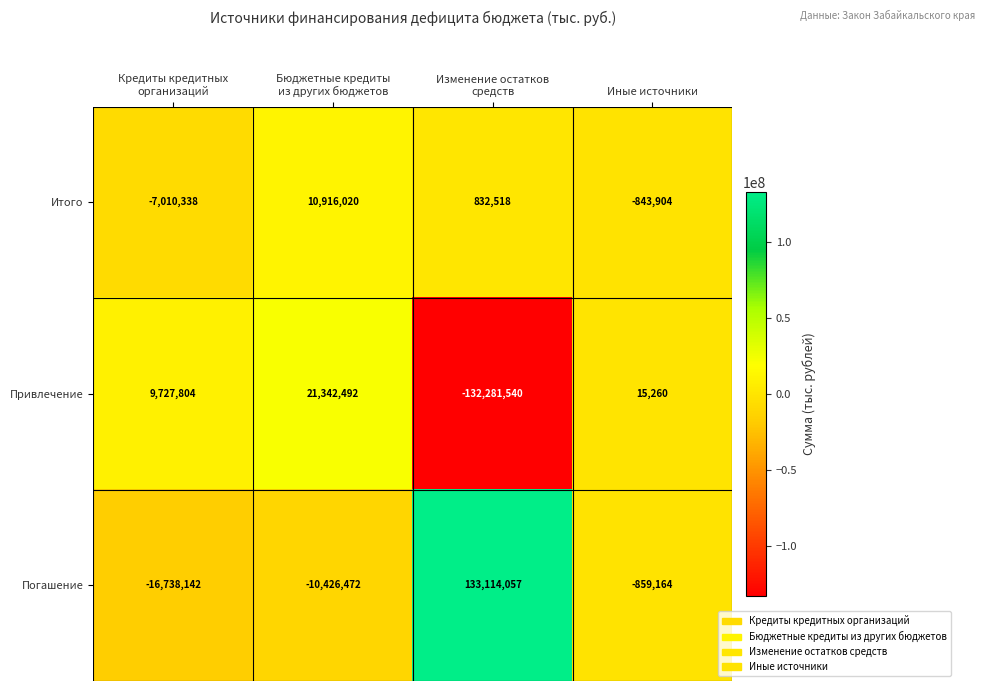

How many values in Итого are above zero?

2